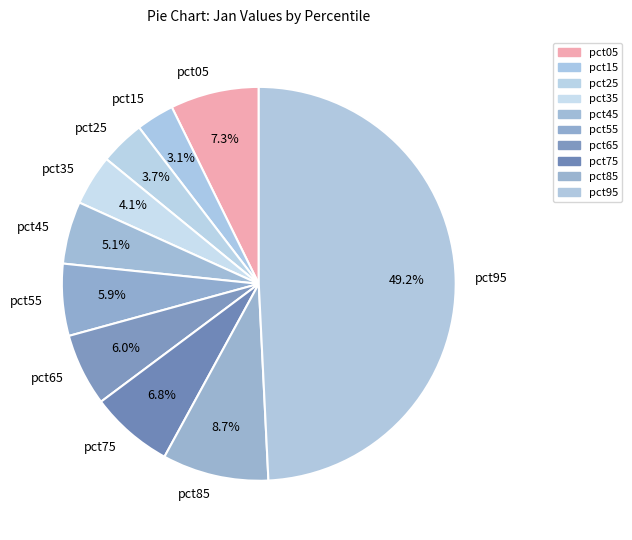

How many segments does this pie chart have?

10